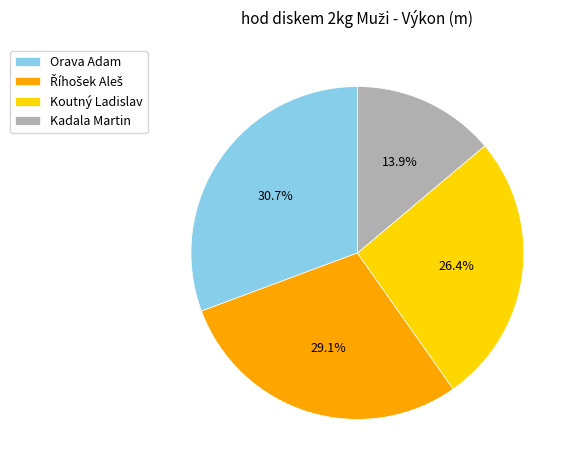

To the nearest percent, what is the combined percentage of Koutný Ladislav and Orava Adam?

57%